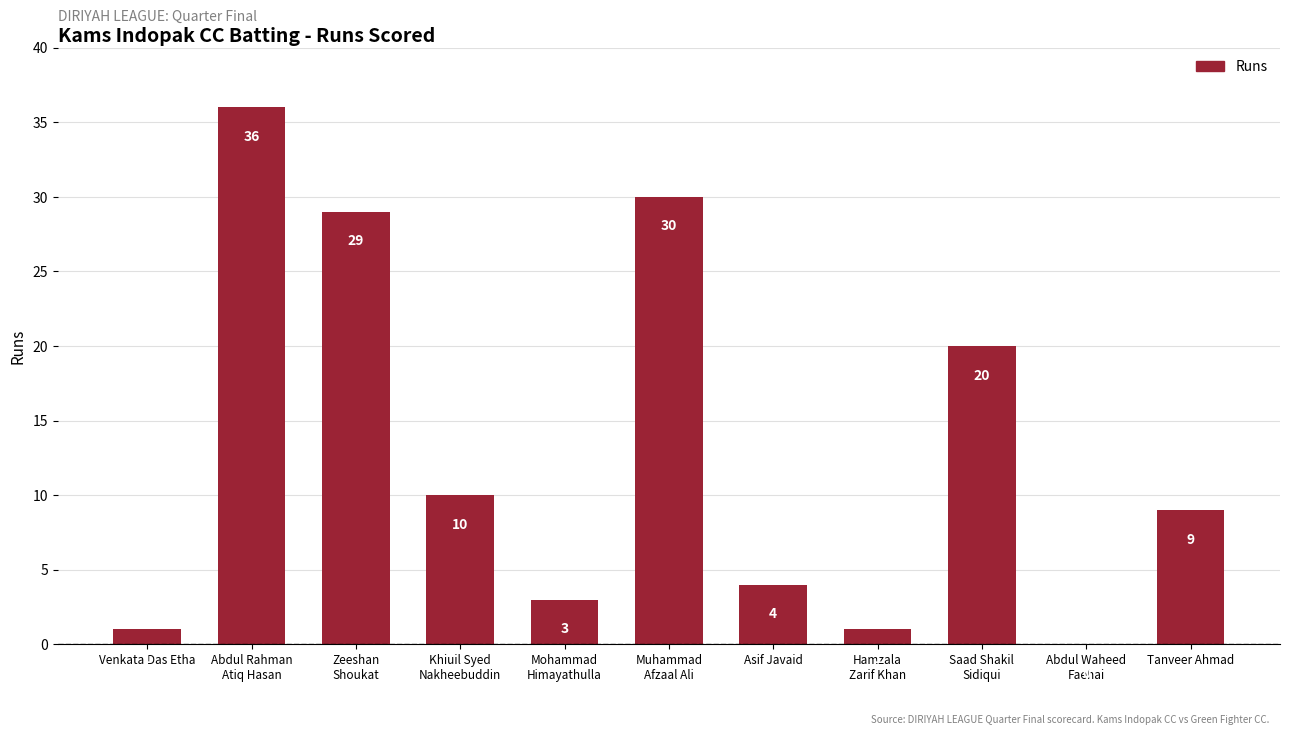

Where is the data nearest to the value 18?

Saad Shakil
Sidiqui